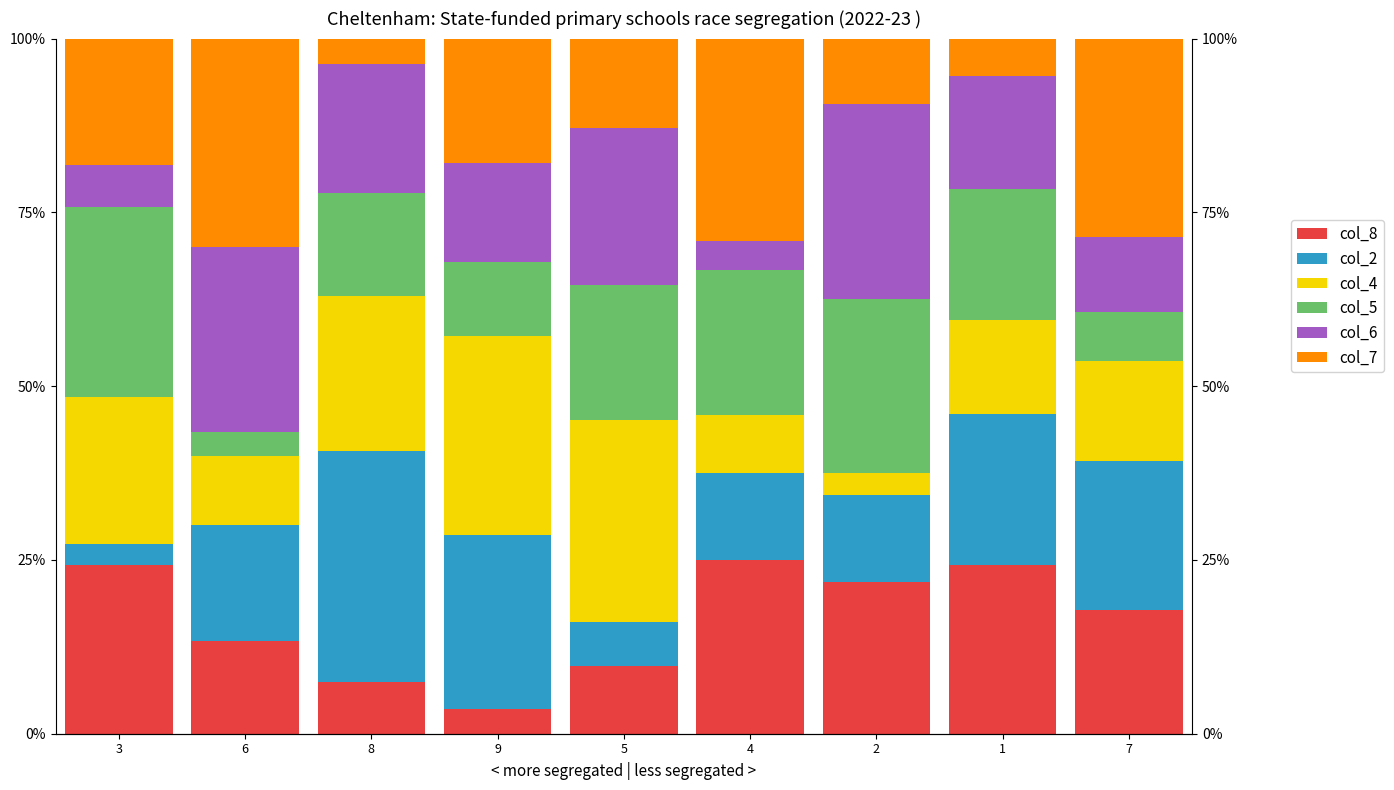

Rank the series at 7 from lowest to highest value.

col_5, col_6, col_4, col_8, col_2, col_7